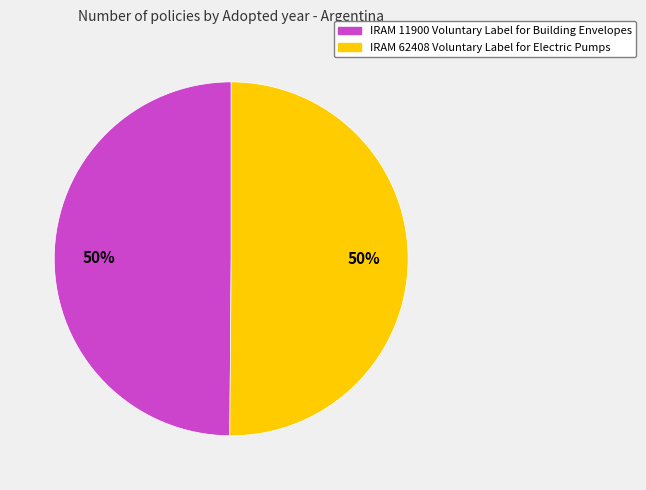

What is the ratio of the value at IRAM 62408 Voluntary Label for Electric Pumps to the value at IRAM 11900 Voluntary Label for Building Envelopes?

1.0